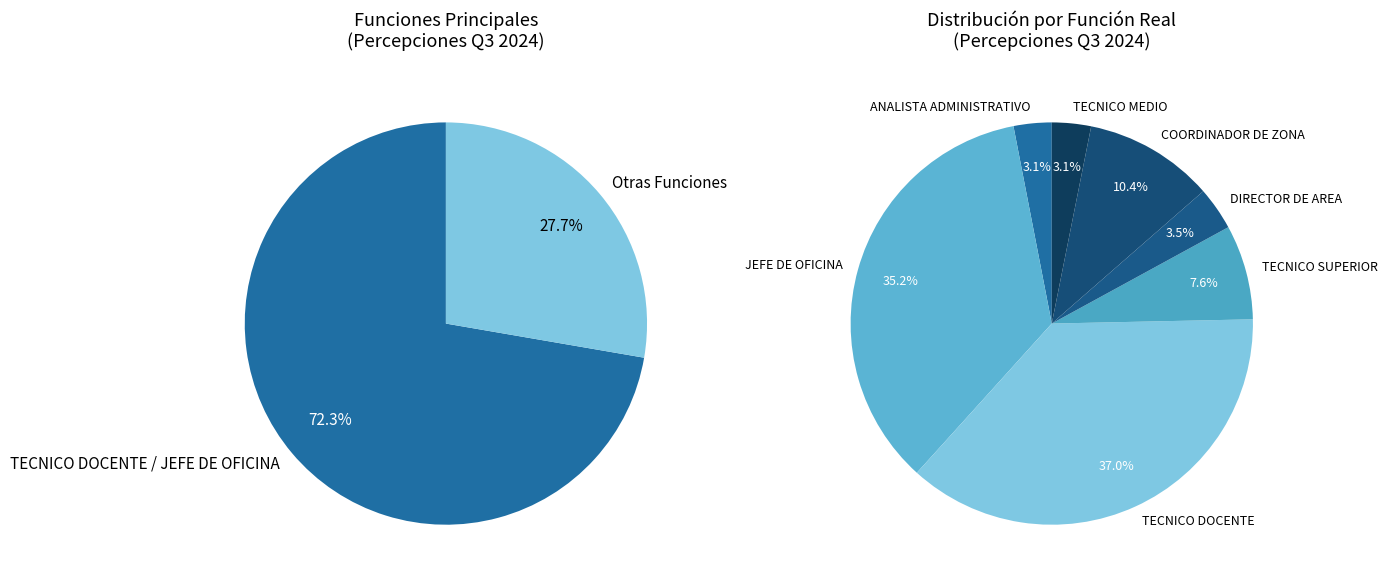

Which category has the smallest portion of the pie?

ANALISTA ADMINISTRATIVO